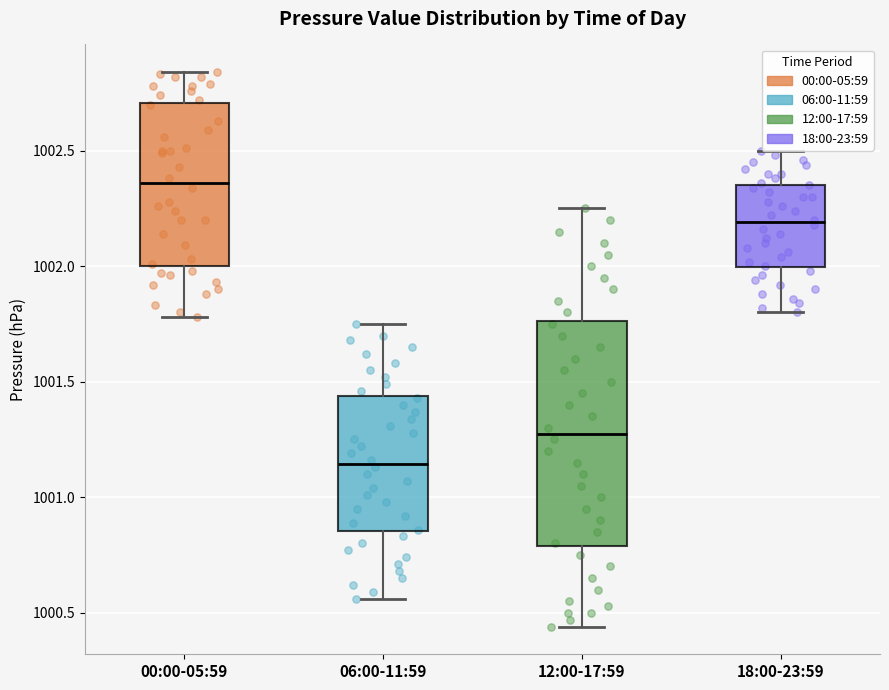

Which box's median line is the lowest?

06:00-11:59